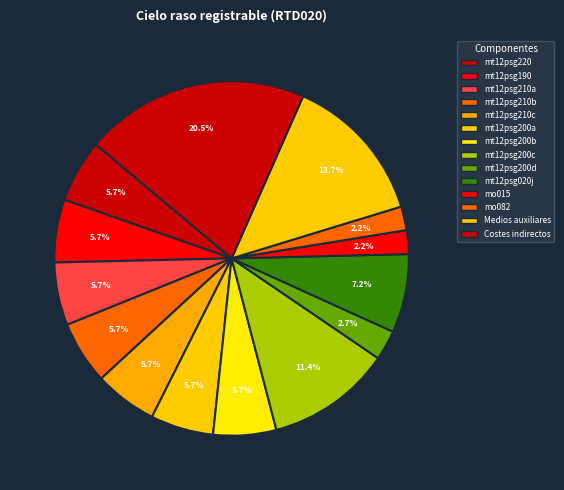

To the nearest percent, what percentage of the pie is mt12psg210c?

6%